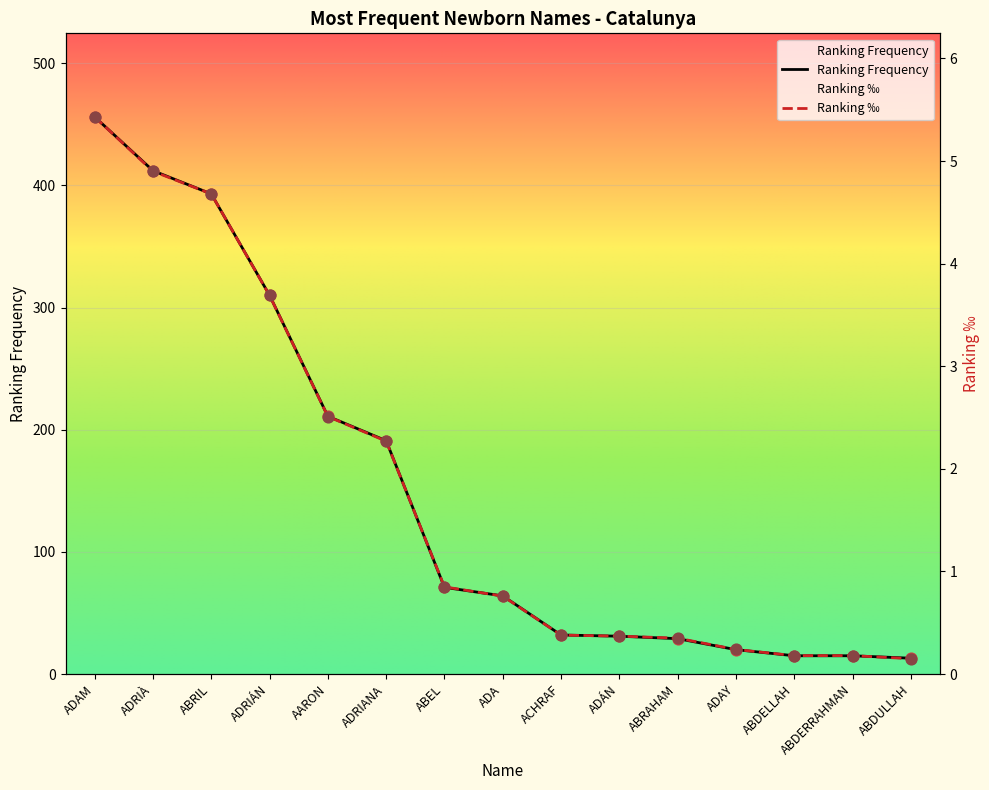

Which series contains the highest Y value?

Ranking Frequency